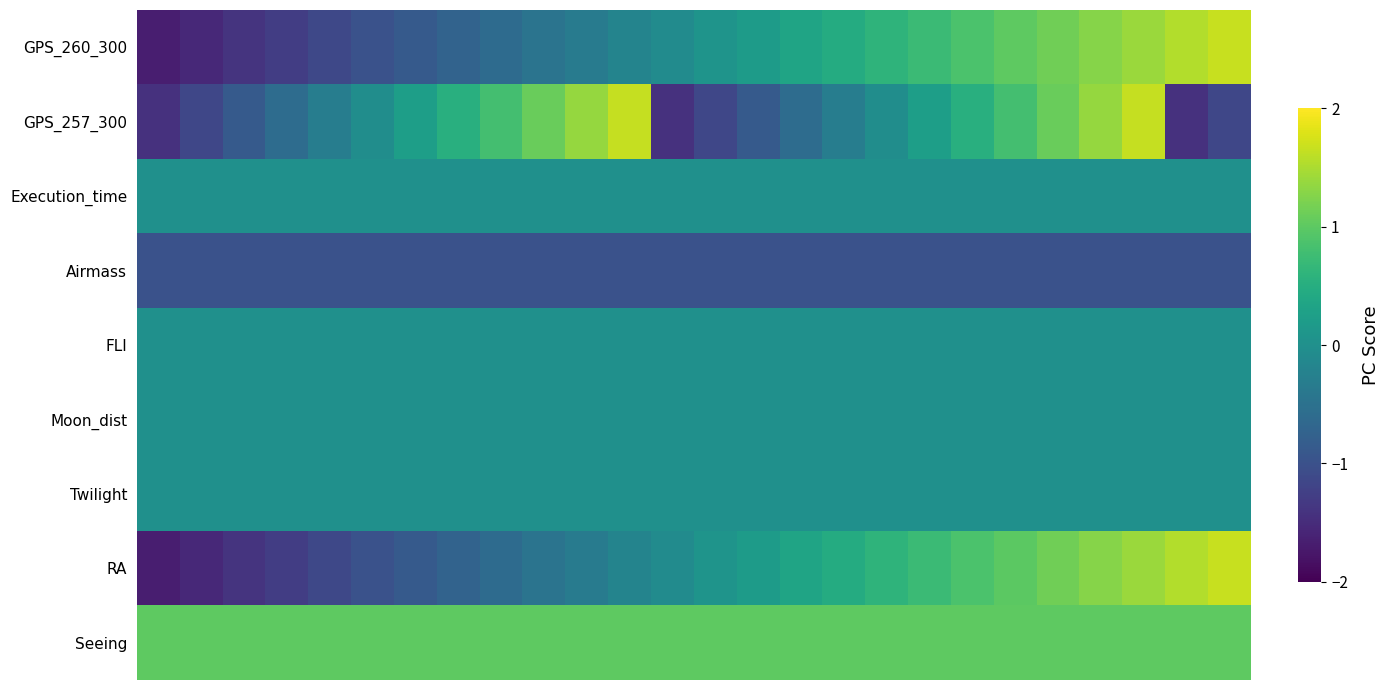

How many series are shown in this chart?

9